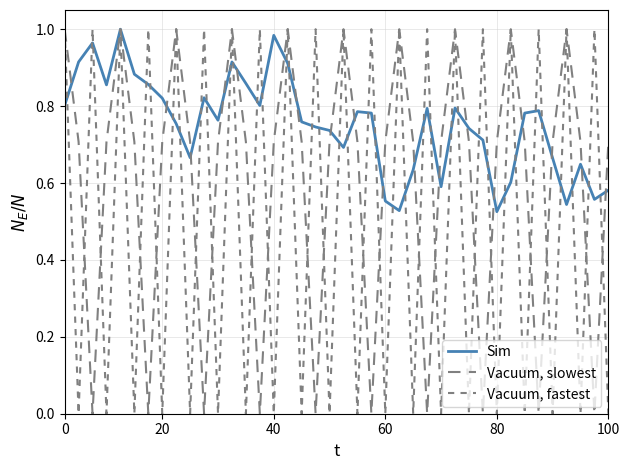

Does the chart display data point markers on the line(s)?

No